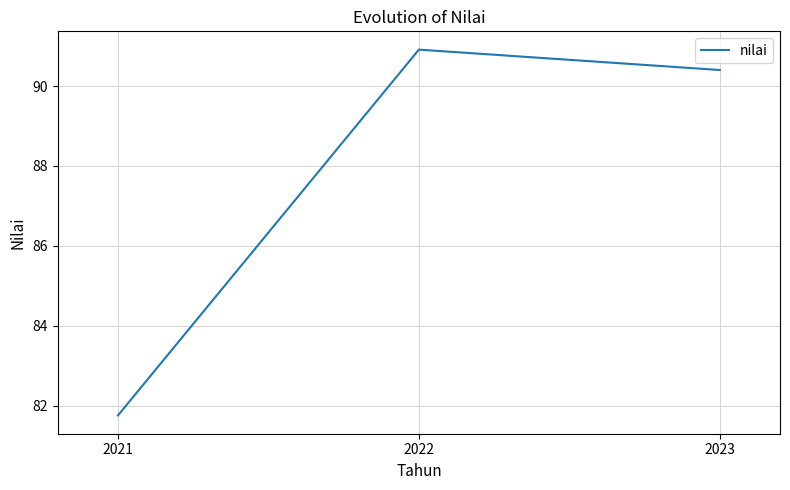

How many lines are shown in the chart?

1